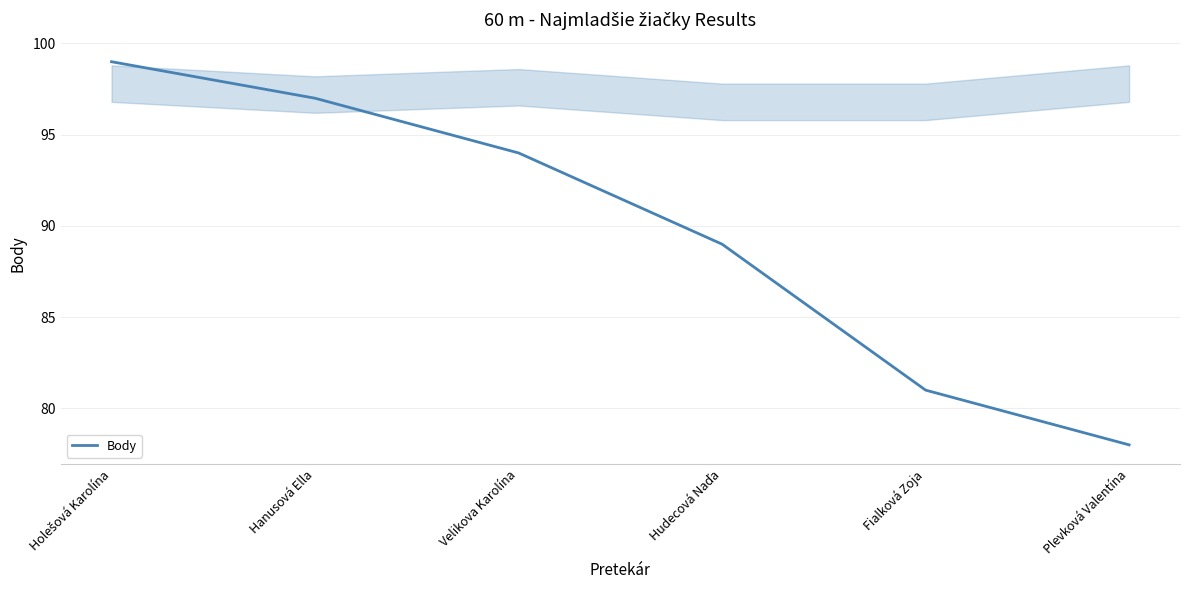

What position from the left is Velikova Karolína?

3